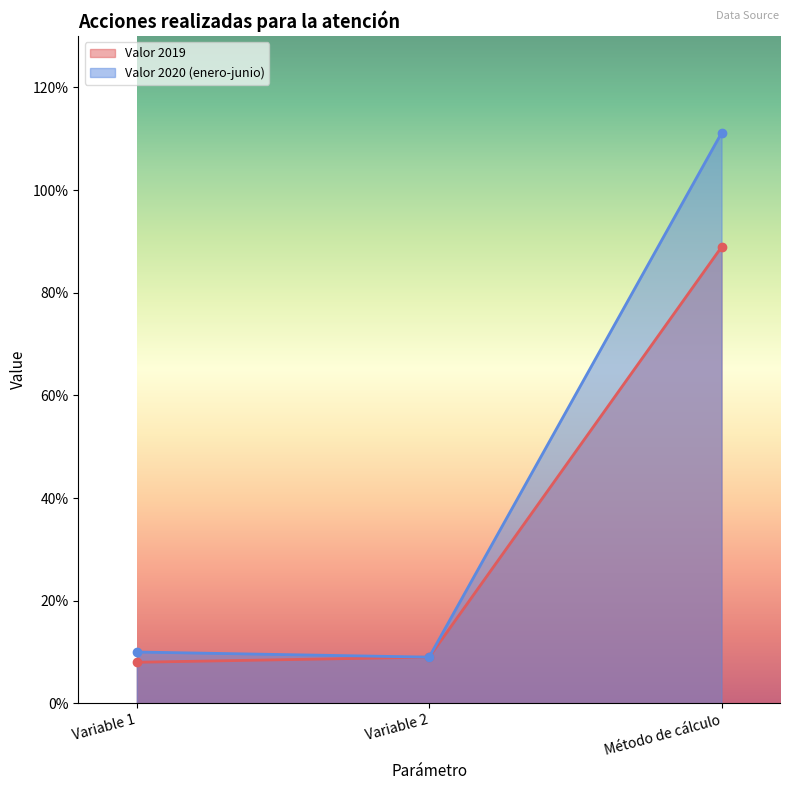

Is it true that Valor 2020 (enero-junio) equals 10.0 at Variable 1?

True